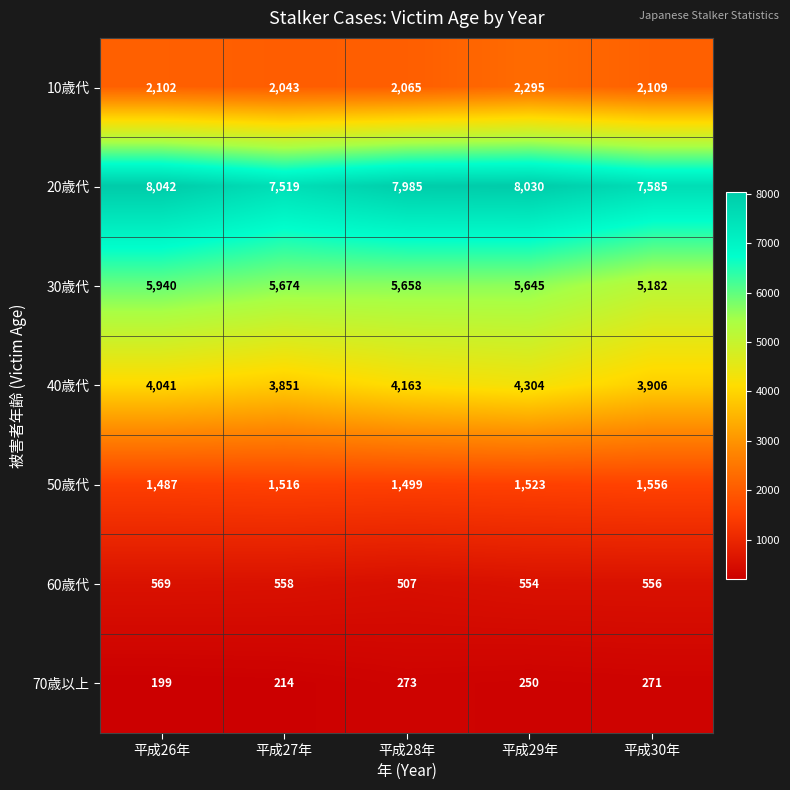

What is the difference between the maximum and second lowest values in the 30歳代 series?

295